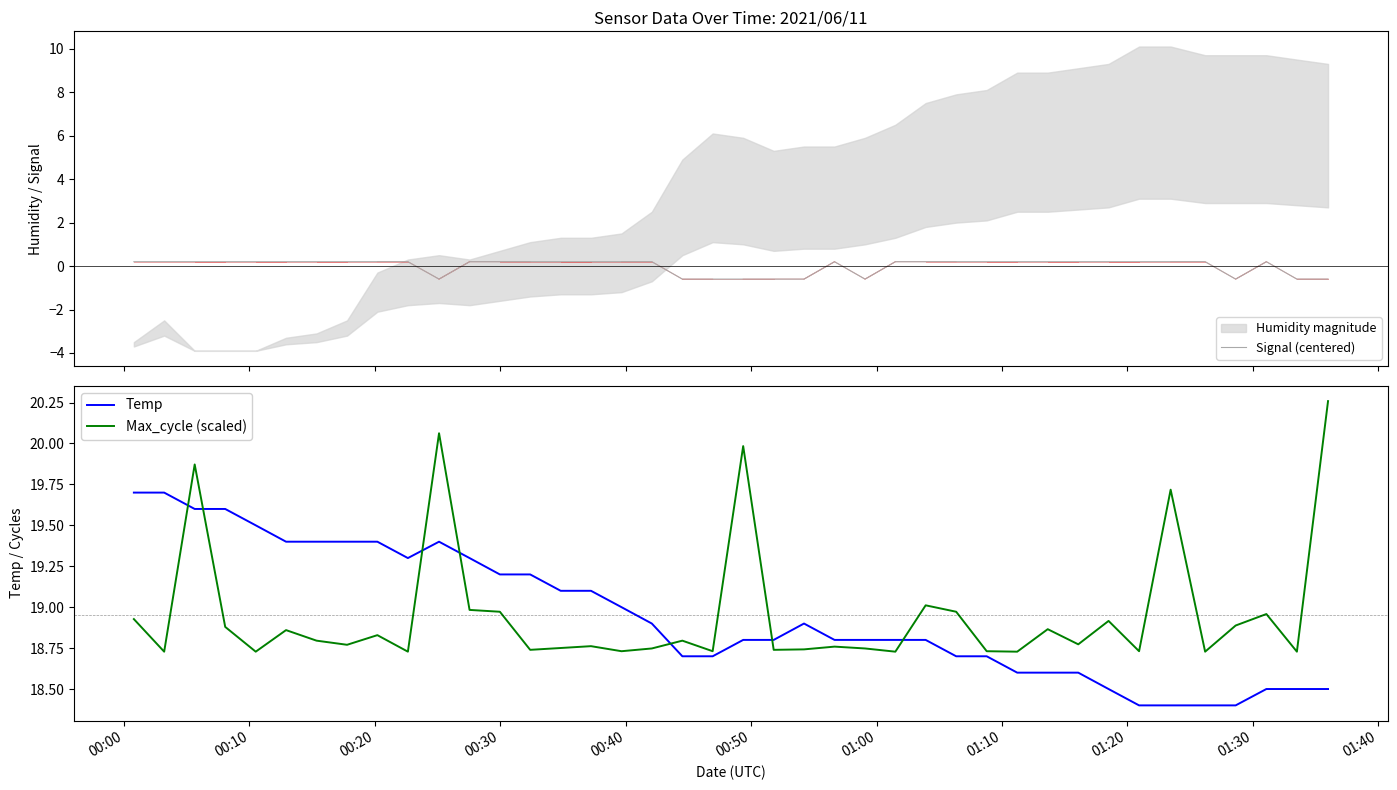

Is this an area chart (filled region under the line)?

No